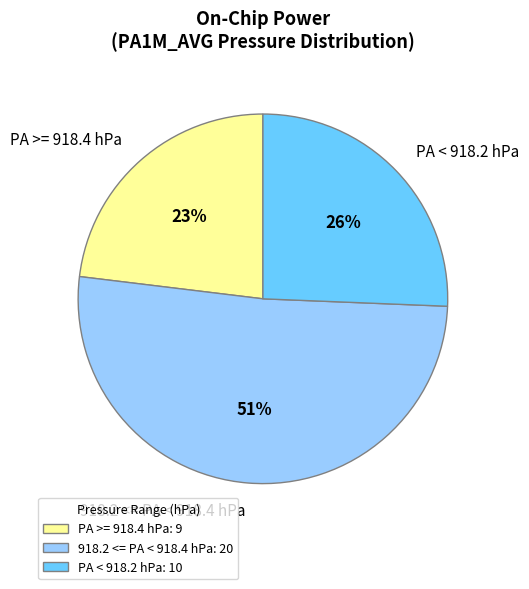

Between 918.2 <= PA < 918.4 hPa and PA >= 918.4 hPa, which is larger?

918.2 <= PA < 918.4 hPa